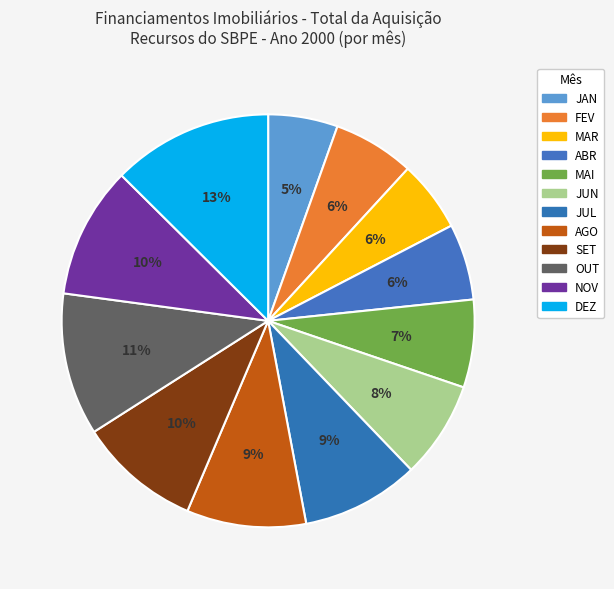

How many segments does this pie chart have?

12